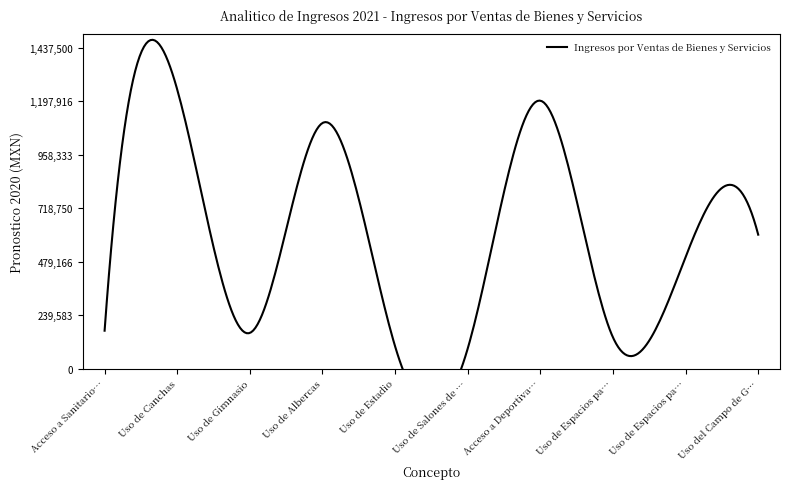

How many data points are above 500000?

4